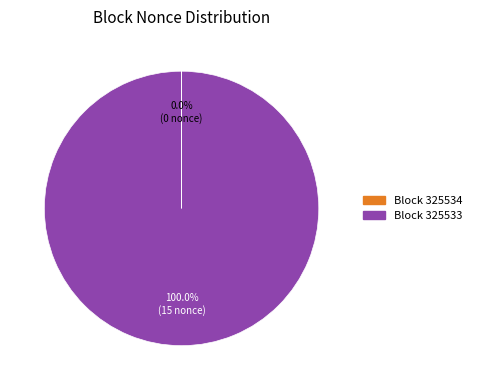

Does Block 325533 account for over 50% of the chart?

Yes